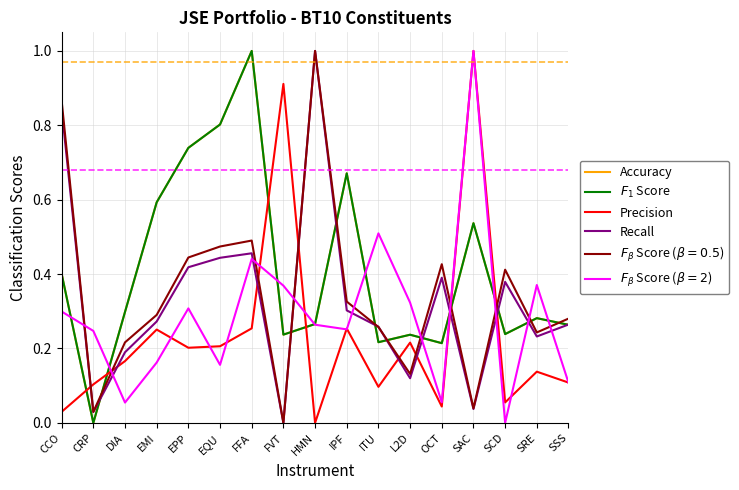

True or false: Recall has a value of 0.8 at CCO.

True